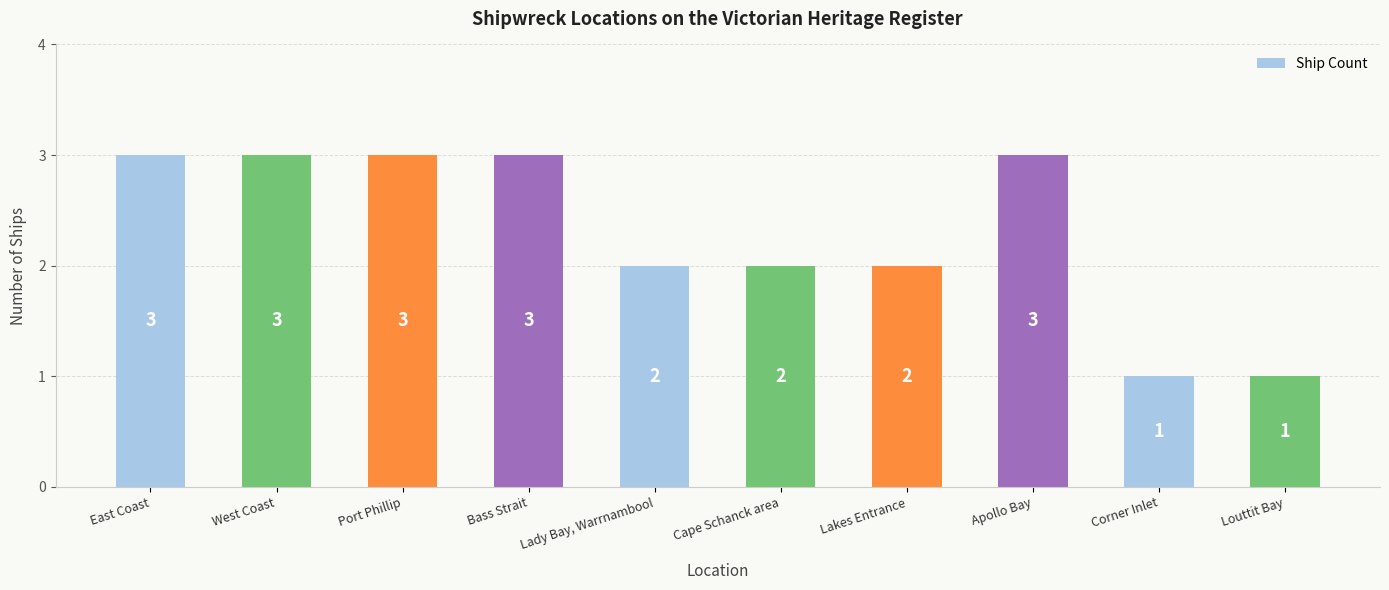

What is the label of the 2nd bar from the right?

Corner Inlet